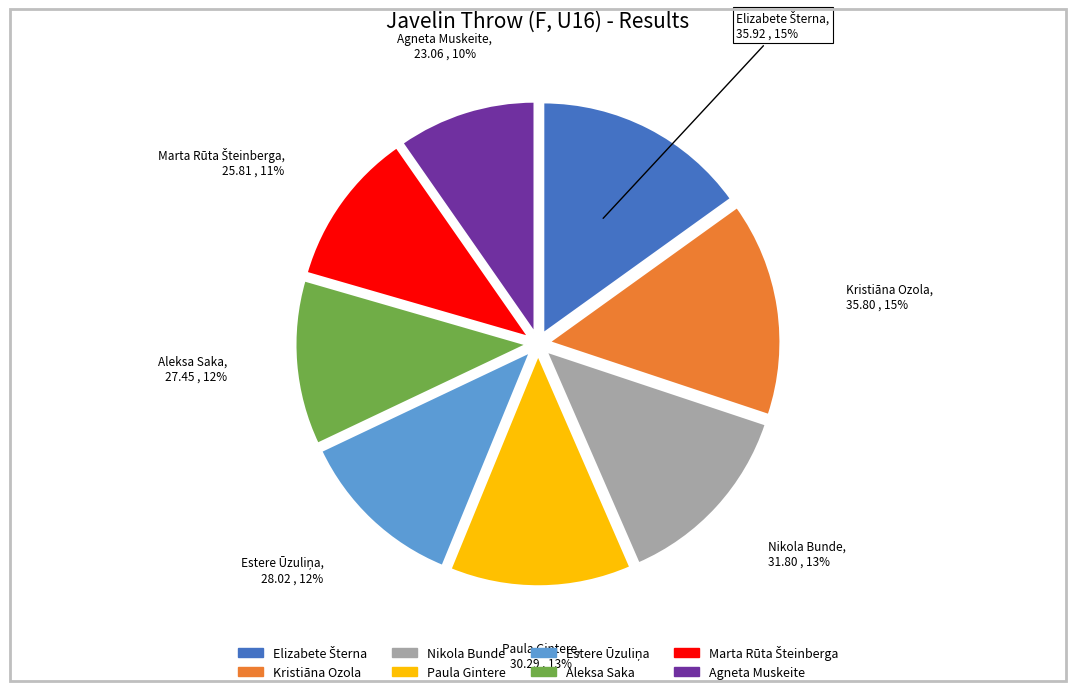

Does Agneta Muskeite account for over 50% of the chart?

No